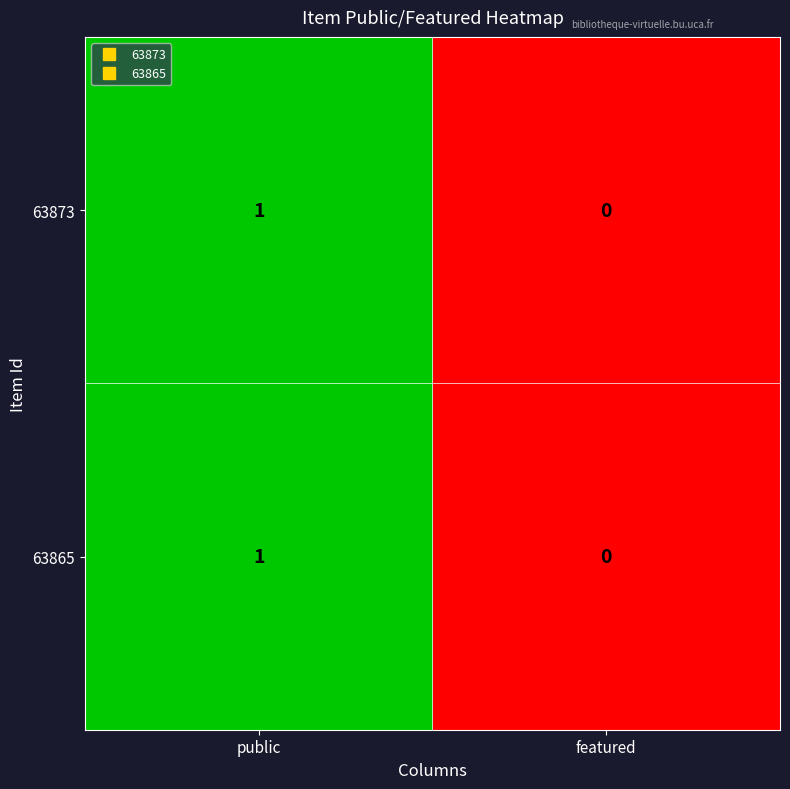

At which category is the sum across all series the highest?

public